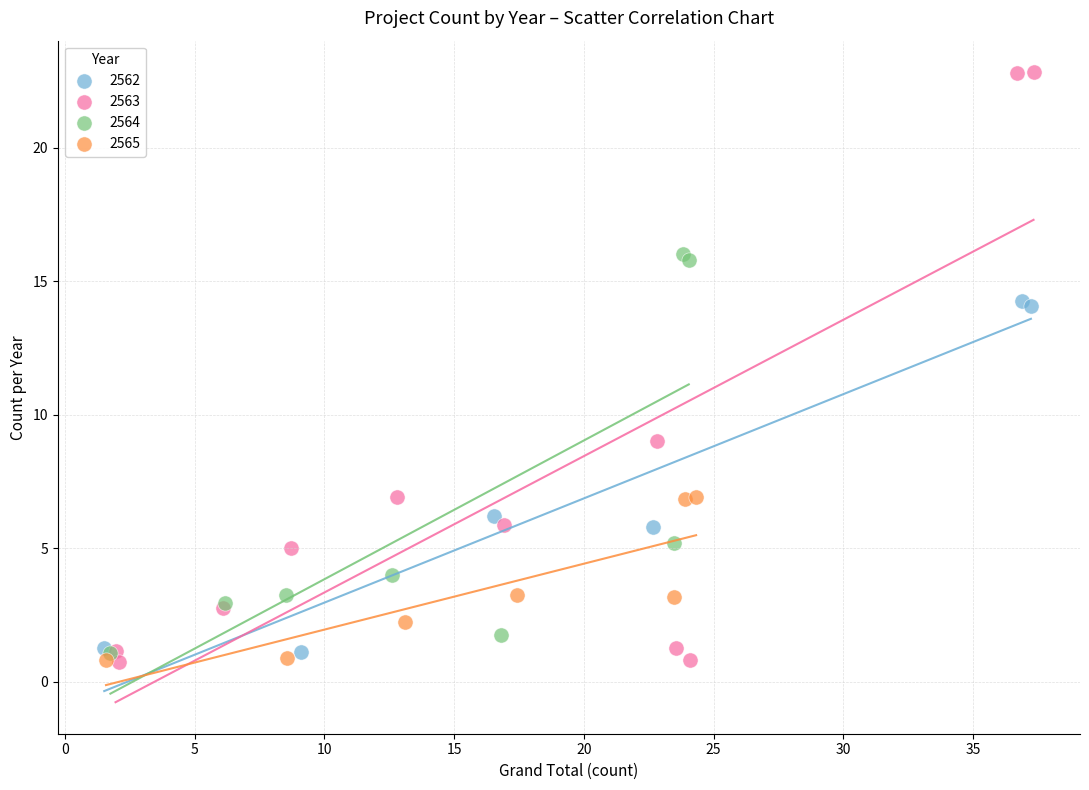

Which series reaches the maximum Y coordinate?

2563